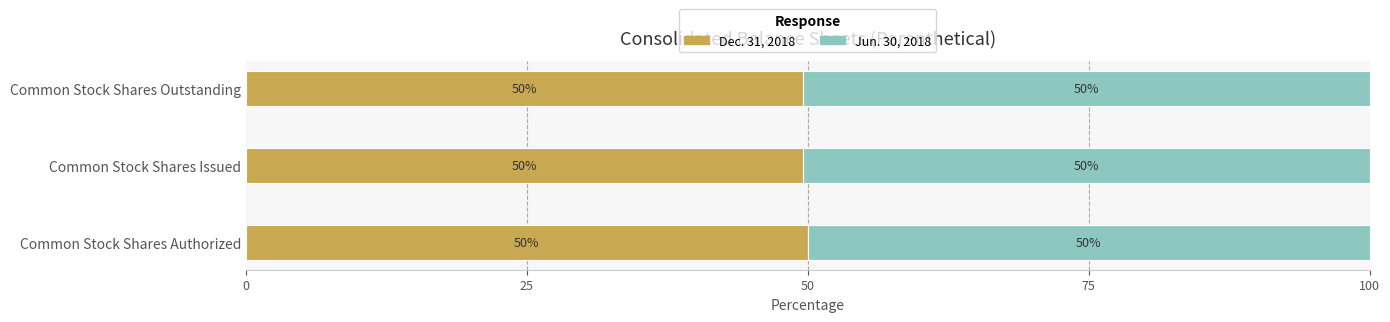

True or false: Dec. 31, 2018 has a value of 23.9 at Common Stock Shares Issued.

False